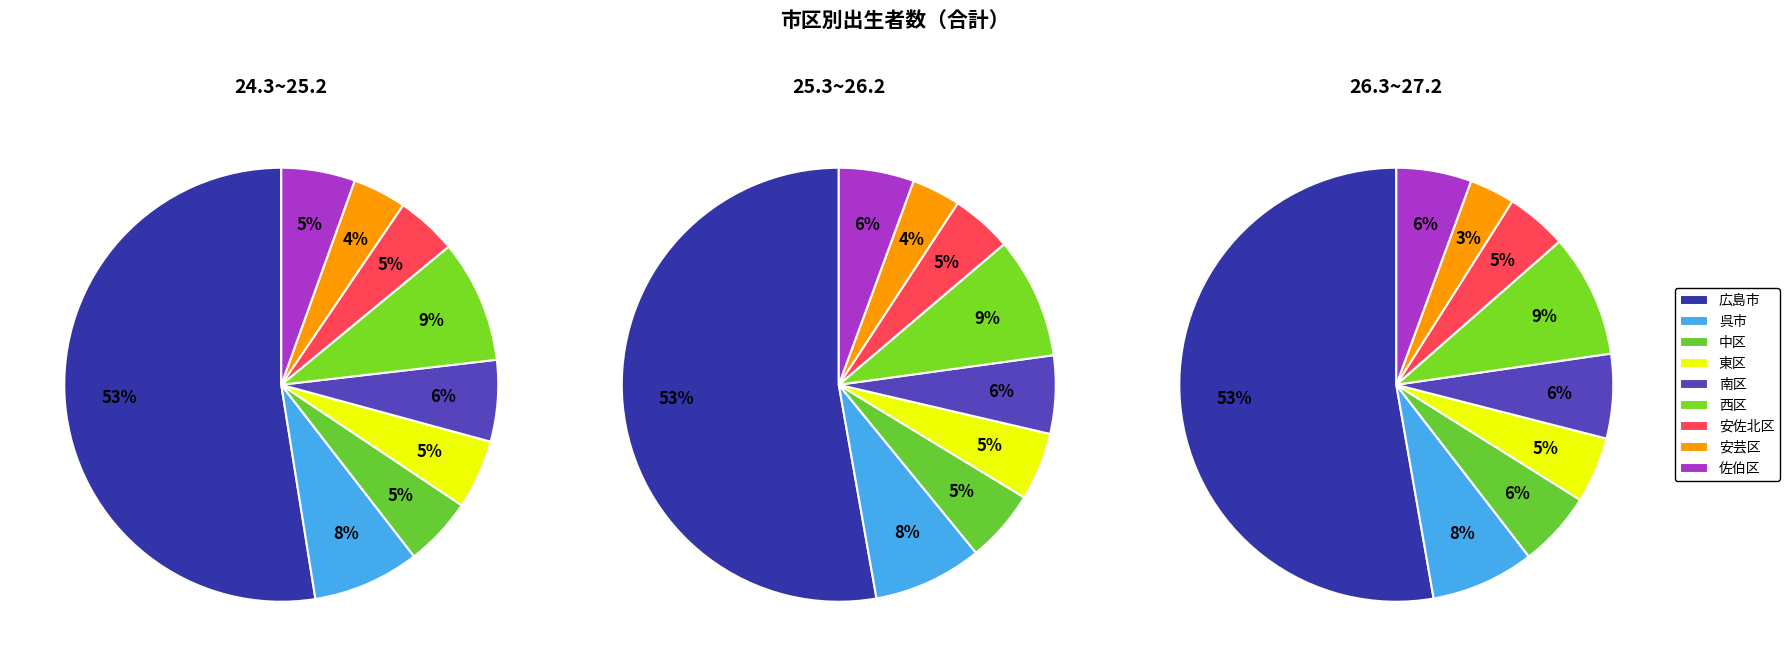

Which slice is the largest?

広島市